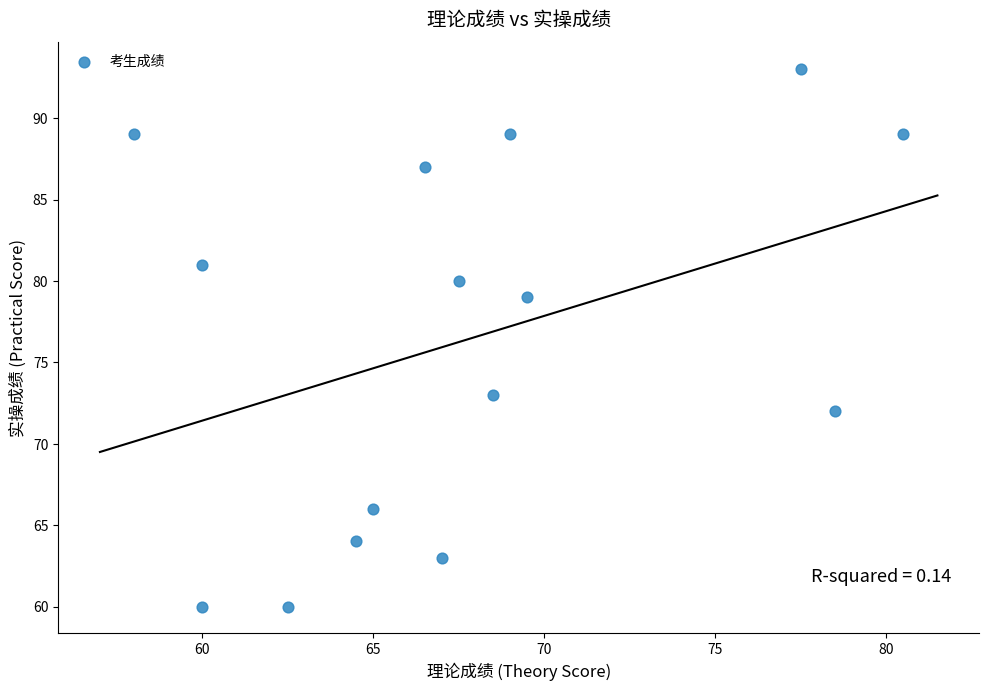

How many data points are displayed?

15